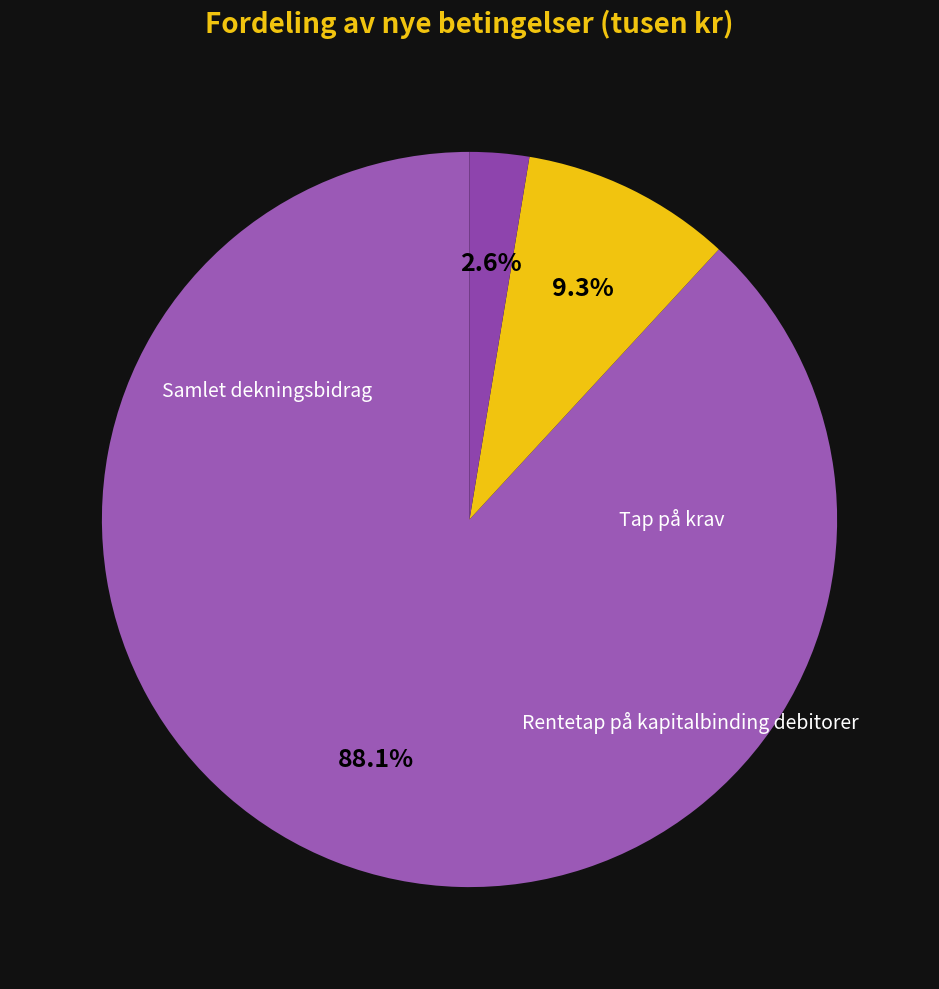

How many slices are in this pie chart?

3